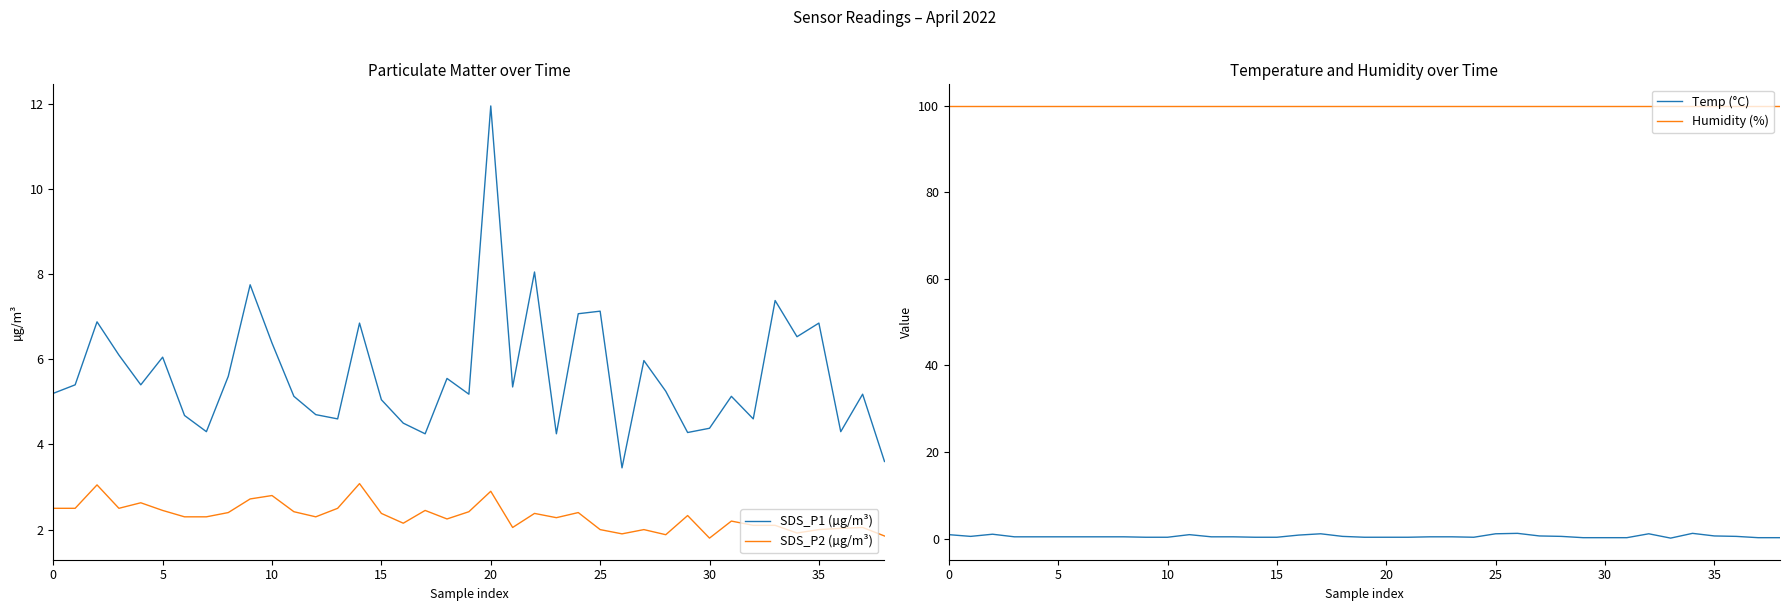

Where is Temp (°C) nearest to the value 0?

33